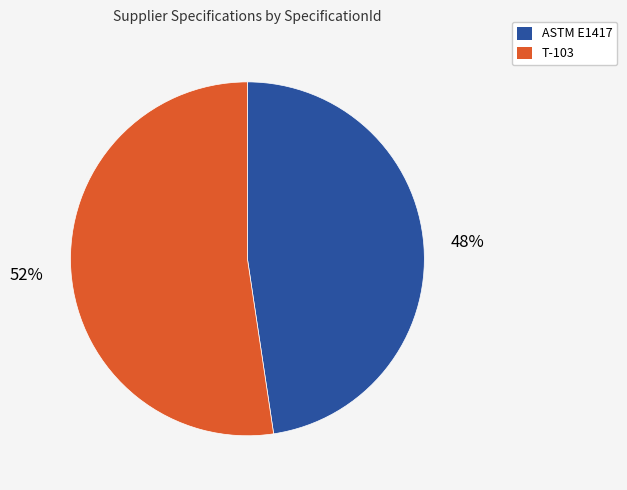

Approximately how many times larger is the value at T-103 compared to ASTM E1417?

1.1